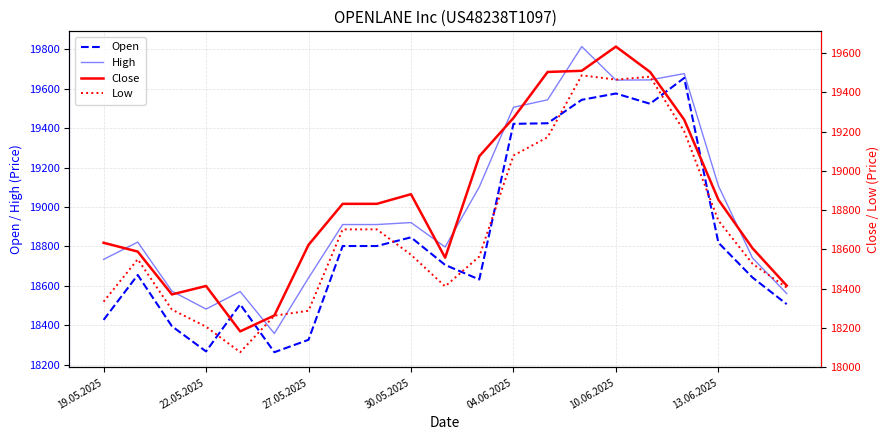

Which series has the largest range (max minus min)?

High